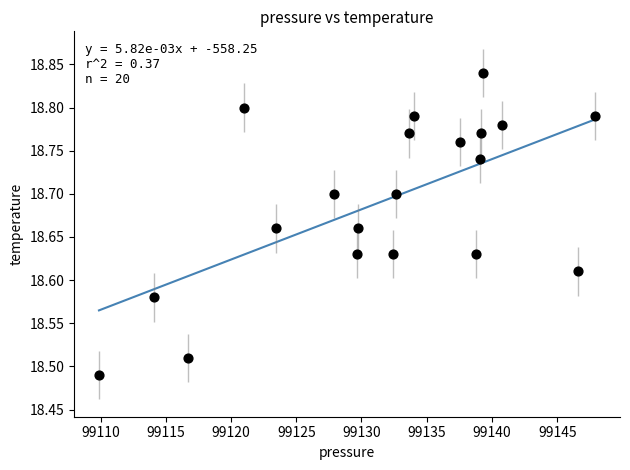

What is the range of X values (max minus min)?

38.0